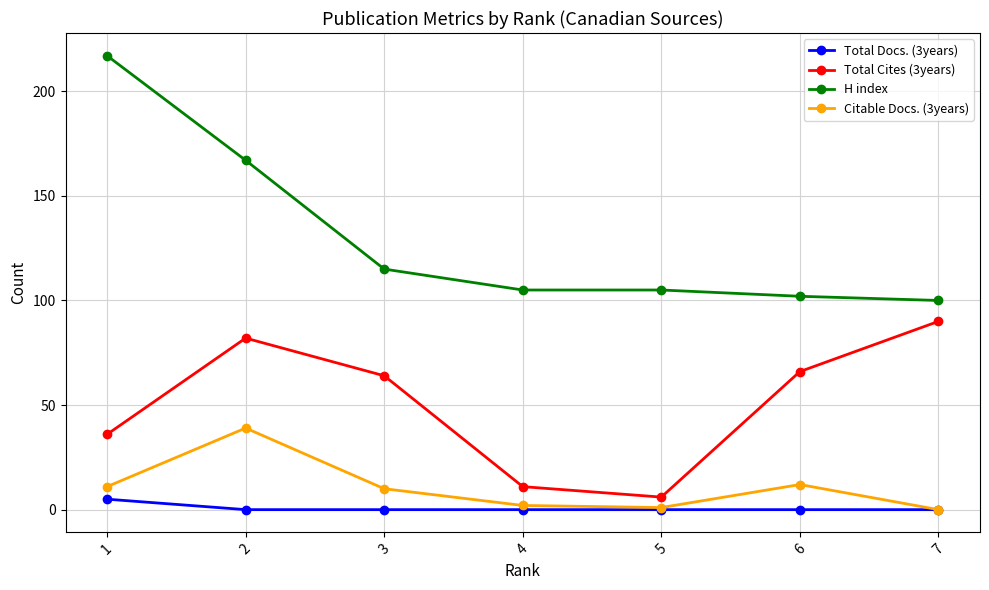

Does the chart have visible grid lines?

Yes